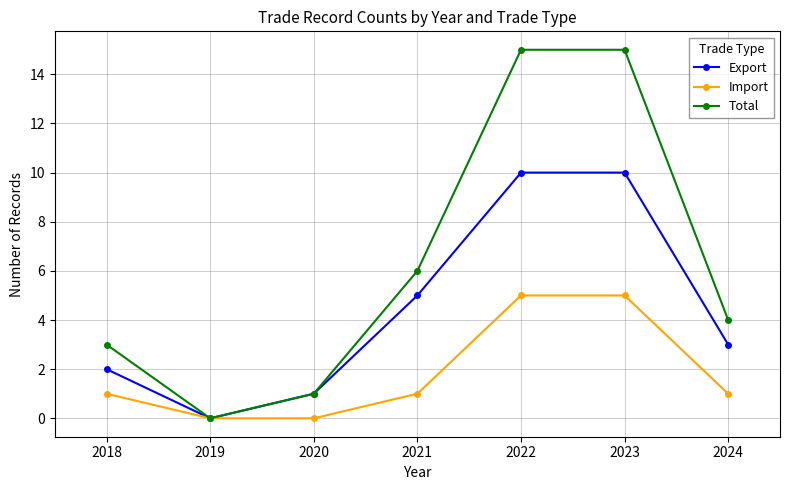

Reading left to right, list all the values displayed in this chart.

Export: 2	0	1	5	10	10	3
Import: 1	0	0	1	5	5	1
Total: 3	0	1	6	15	15	4